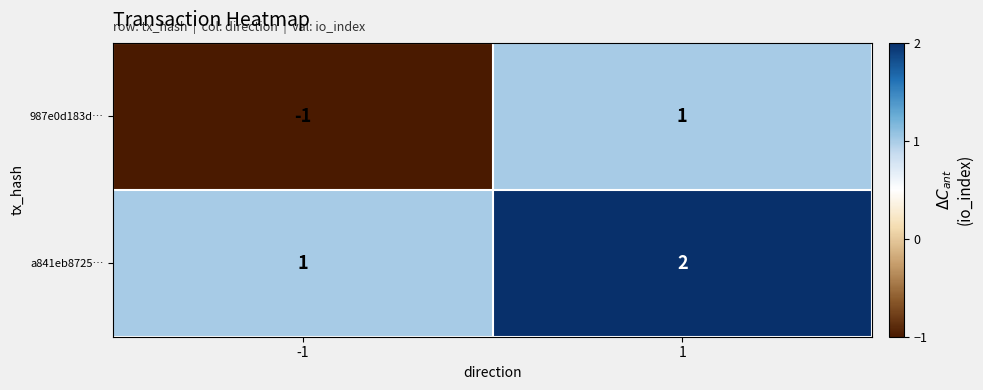

How many series are shown in this chart?

2